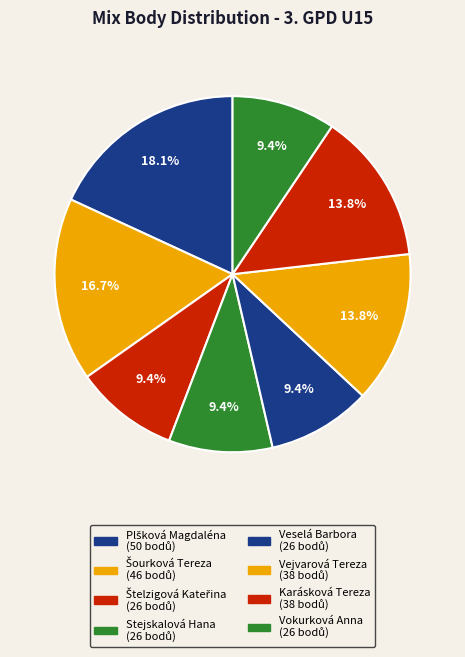

Combined, what portion of the pie is Vokurková Anna and Vejvarová Tereza?

23.2%